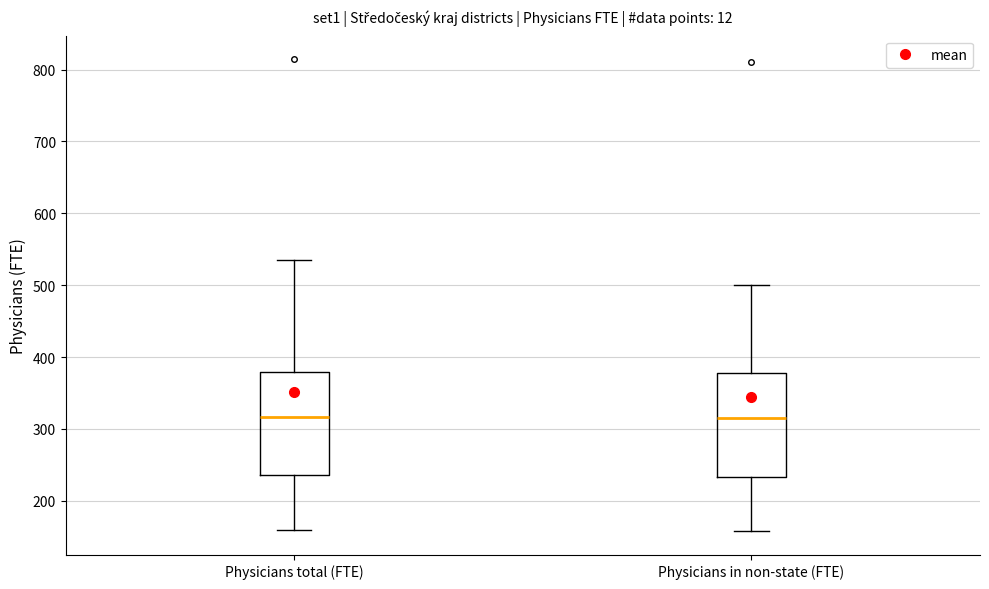

Reading left to right, transcribe this box plot: for each box, give where its median line is, the range the box spans, and where its two whiskers end, as read against the y-axis. The values are not printed on the chart, so give them approximately, as read against the axis.

Physicians total (FTE): median 320, box 240 to 380, whiskers 160 to 530
Physicians in non-state (FTE): median 320, box 230 to 380, whiskers 160 to 500